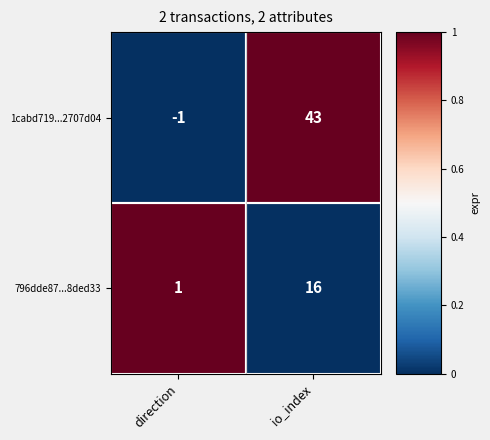

Between direction and io_index, which series saw the biggest shift?

1cabd719...2707d04